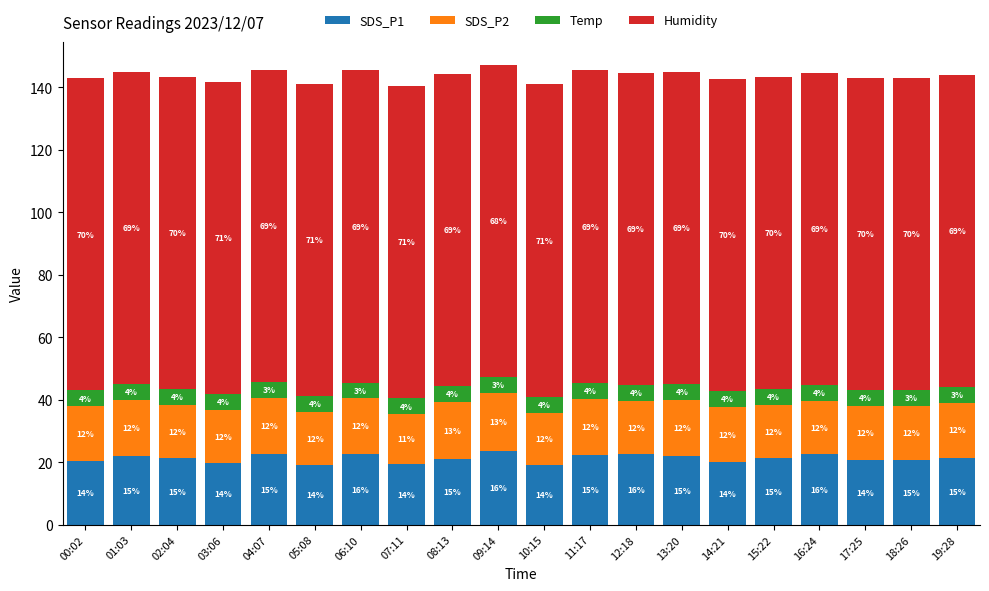

What are all the series names shown in the legend?

SDS_P1, SDS_P2, Temp, Humidity